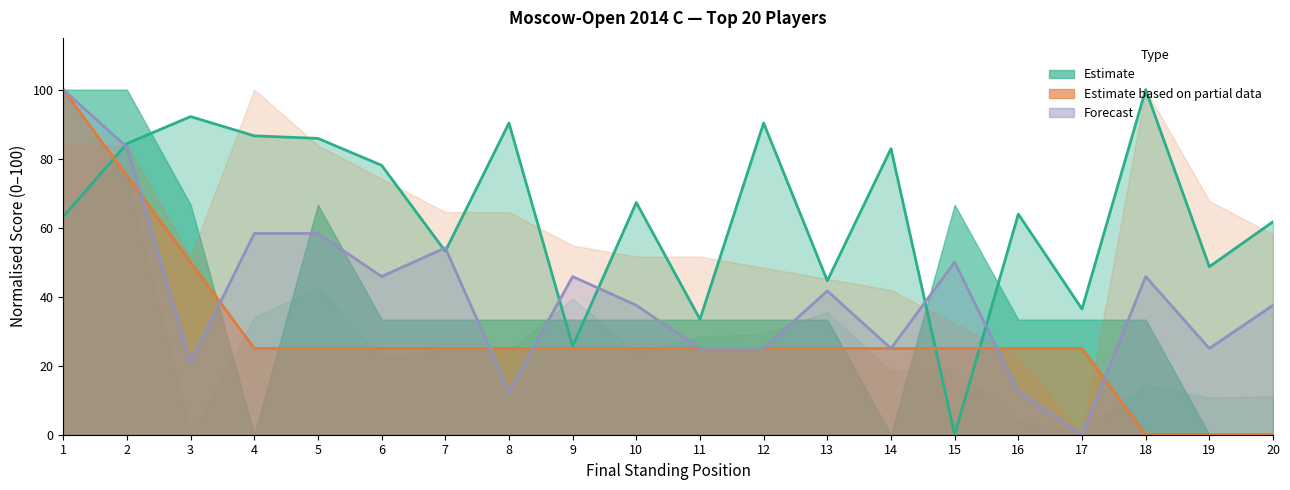

Which series changed the most between 1 and 4?

Очки (partial)